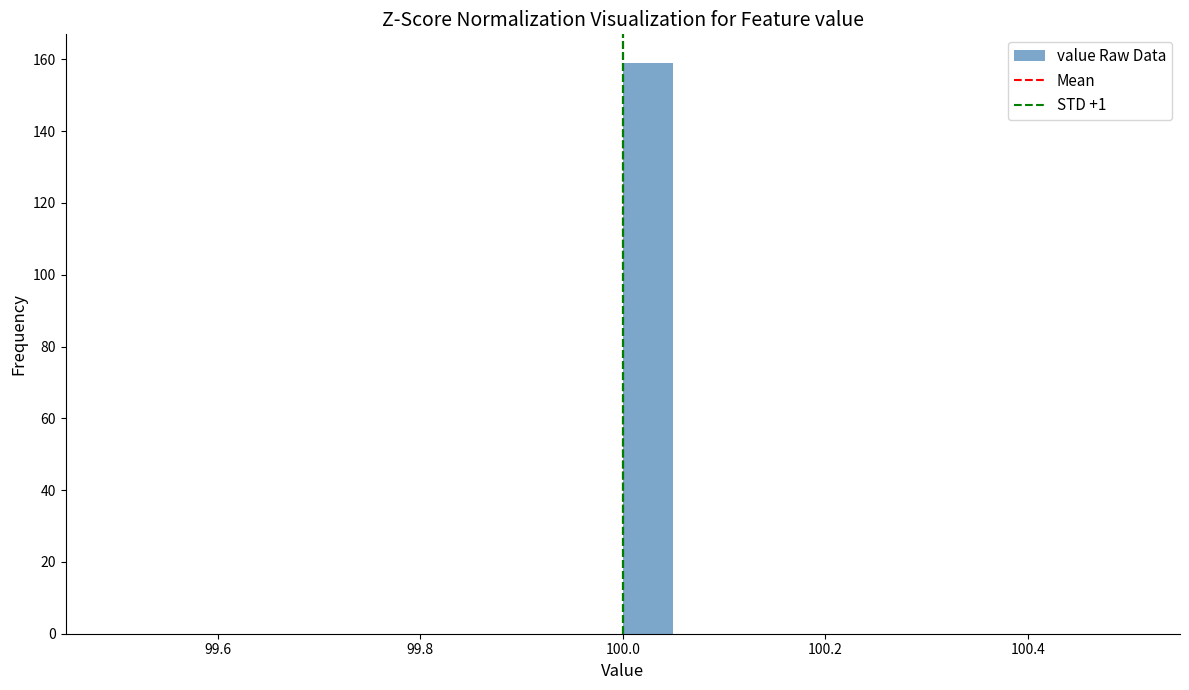

Around what value on the x-axis is the tallest bar? Give the approximate position of its centre, as read against the axis.

100.02